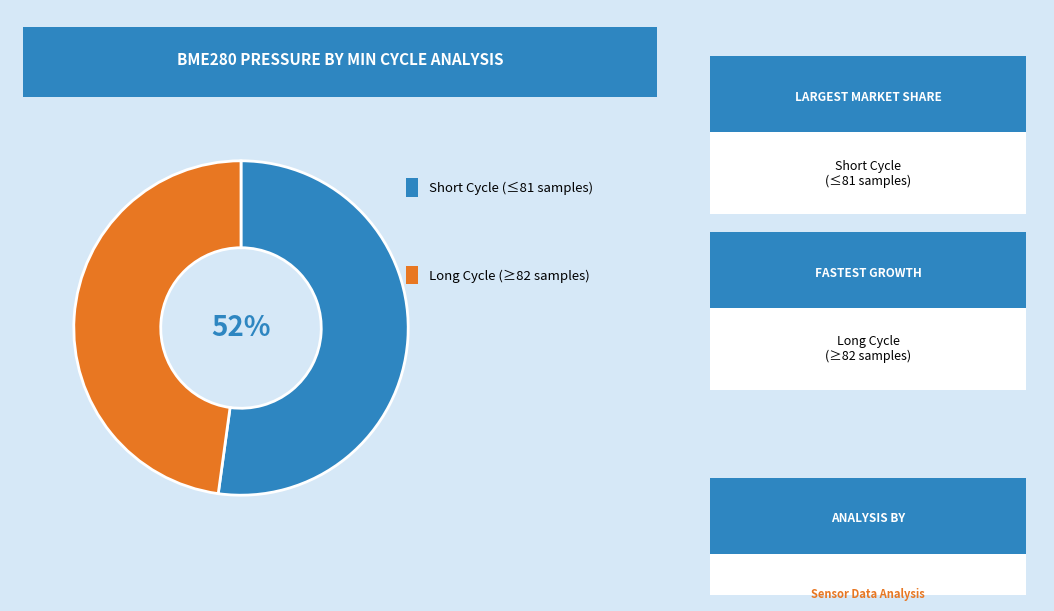

Is there any slice that represents more than half of the pie?

Yes